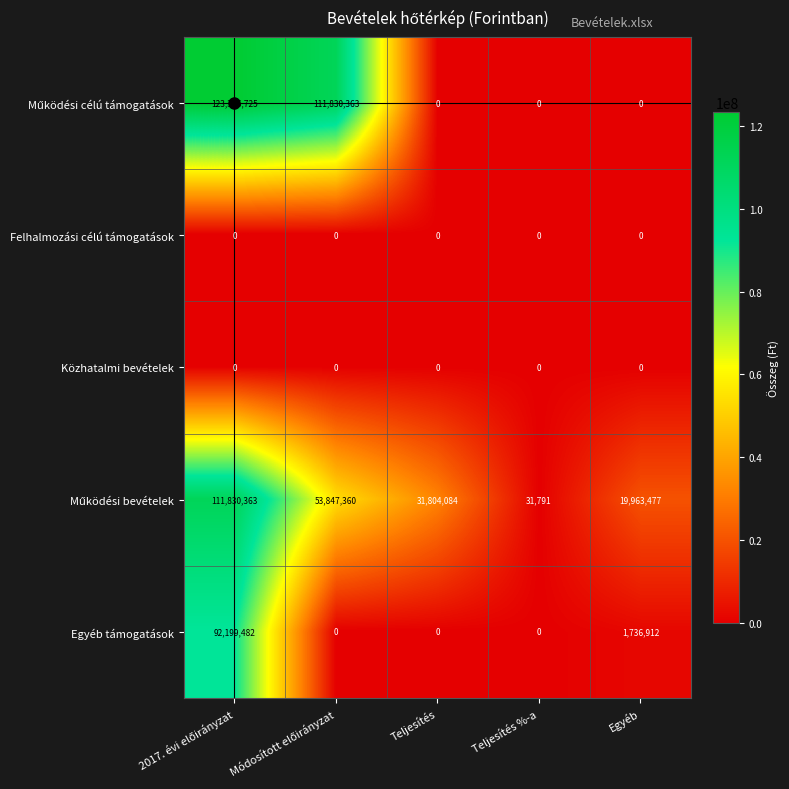

What is the total value across all series at Teljesítés?

31804084